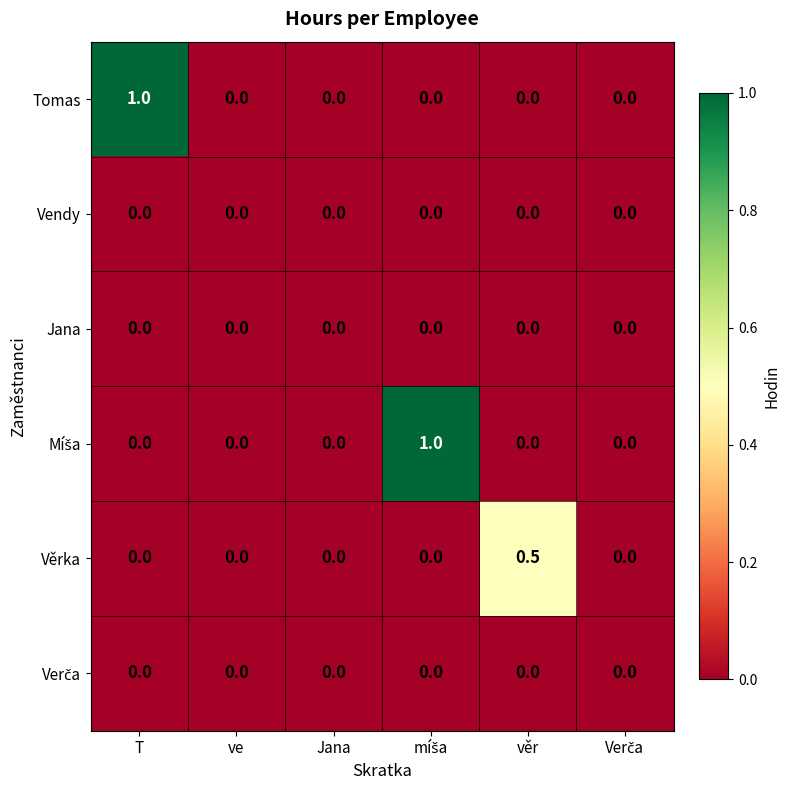

What is the maximum value shown in the chart?

1.0